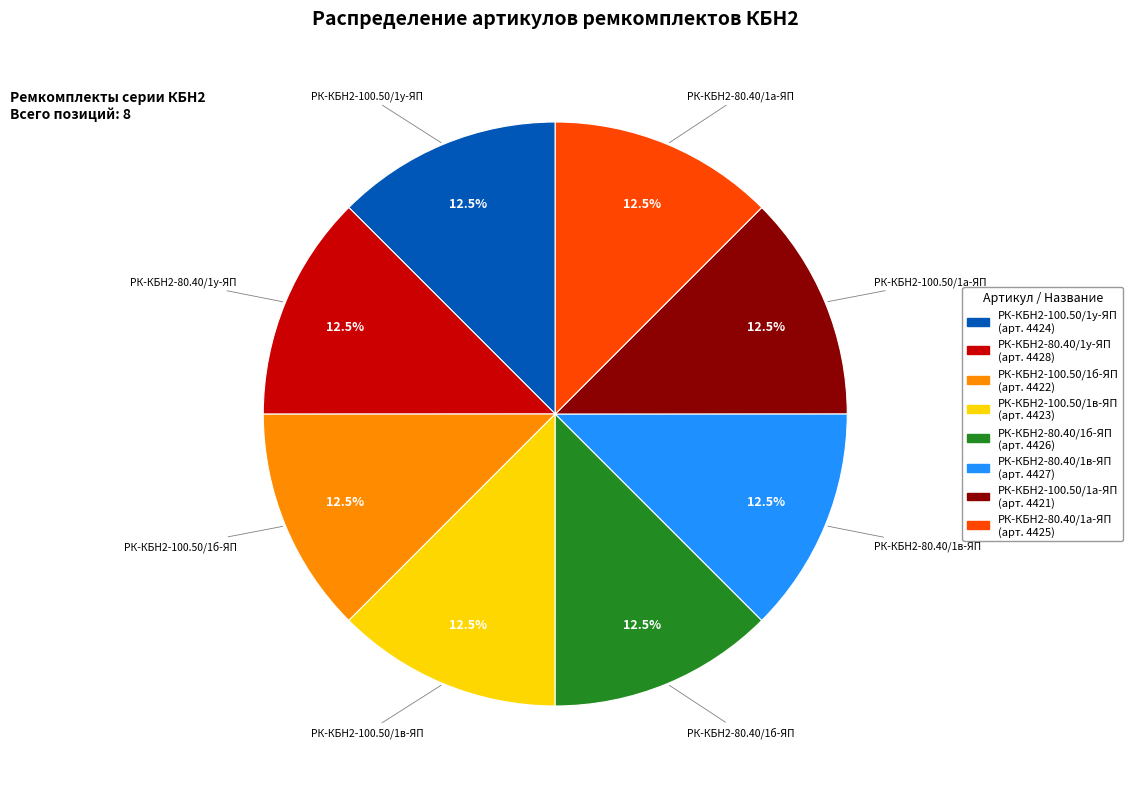

What is the ratio of the value at РК-КБН2-100.50/1б-ЯП to the value at РК-КБН2-100.50/1в-ЯП?

1.0